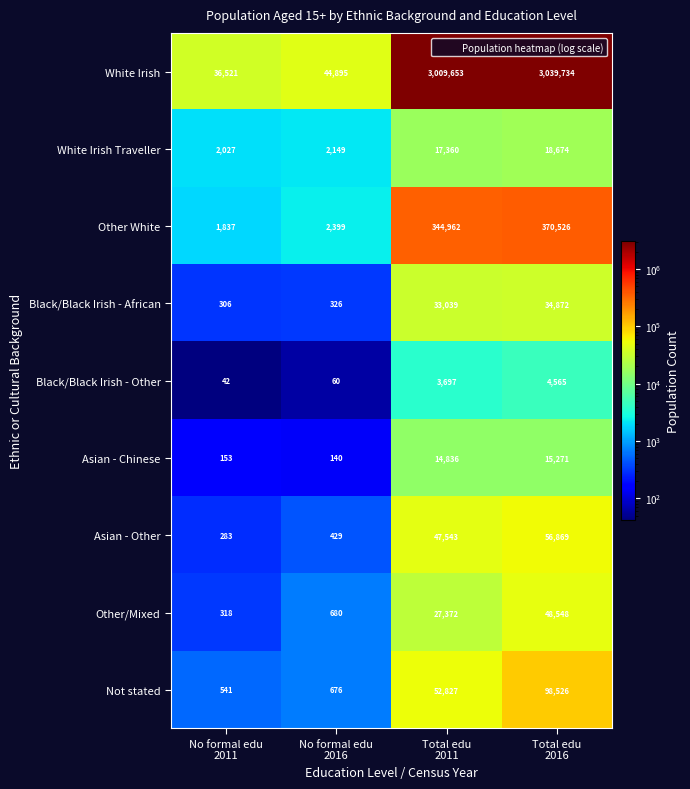

Which series has the largest total across all categories?

White Irish